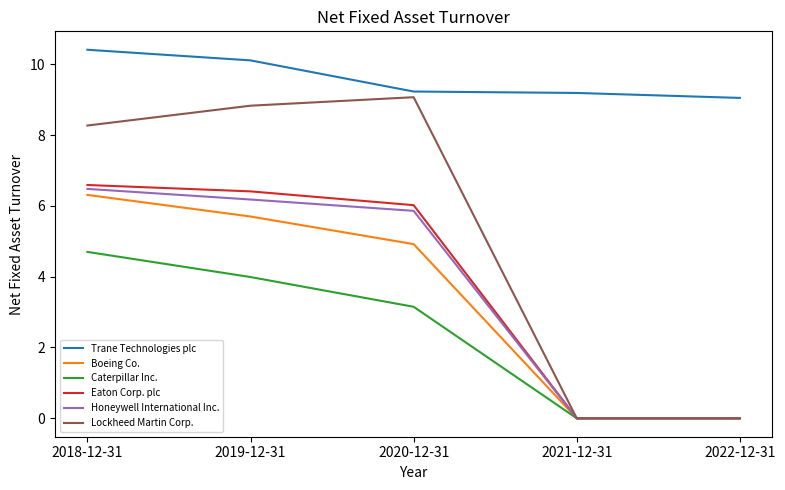

What is the highest value of the Lockheed Martin Corp. series?

9.1